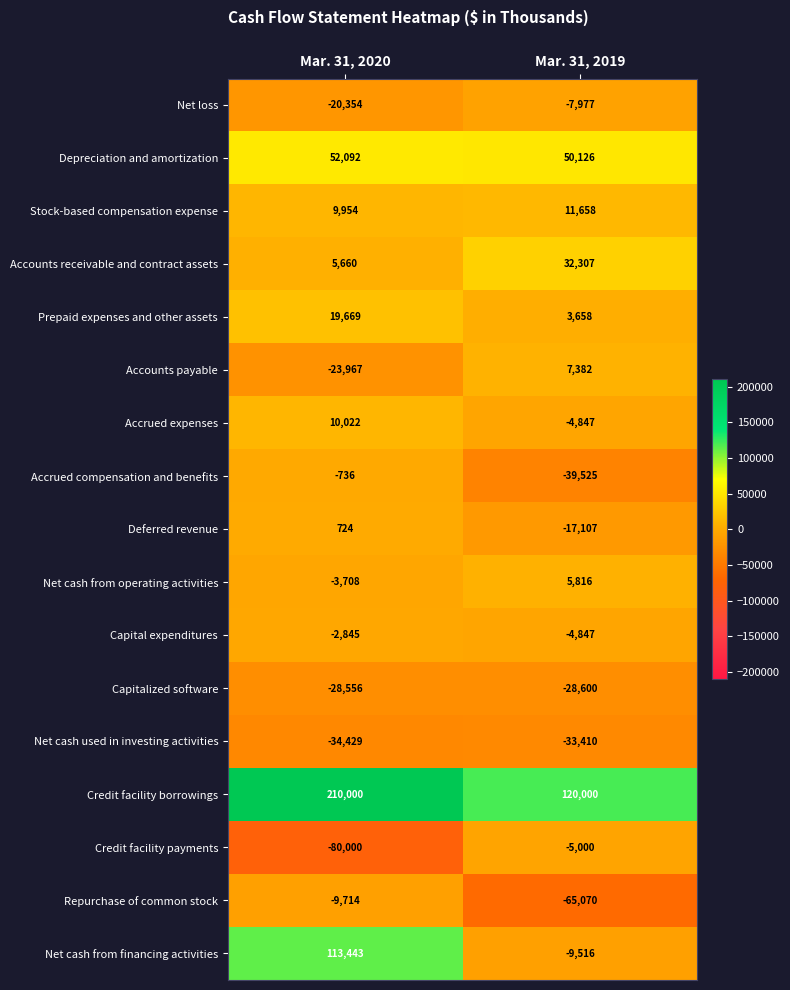

What is the smallest value displayed?

-80000